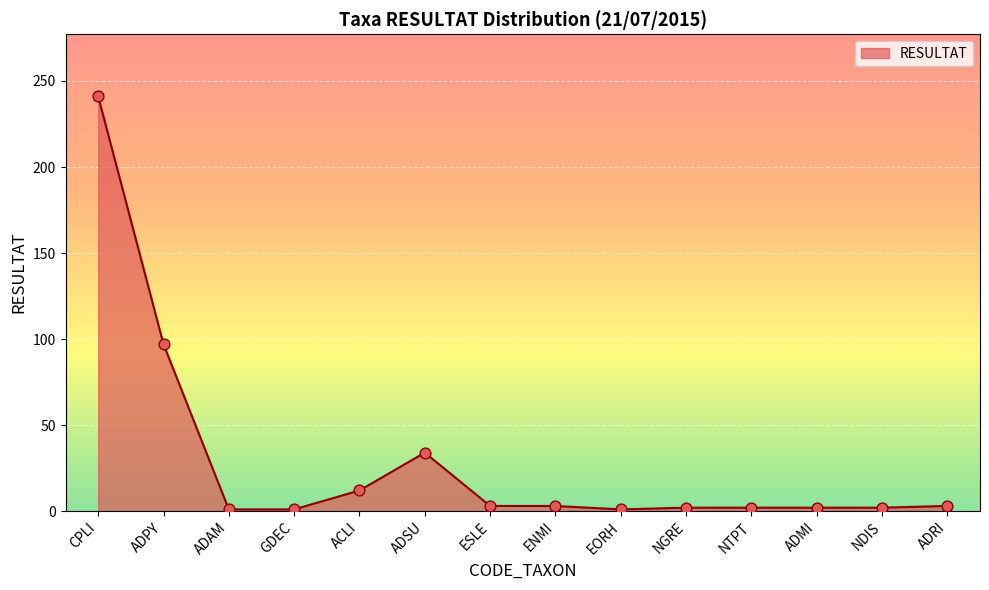

Which has a higher value, EORH or ACLI?

ACLI